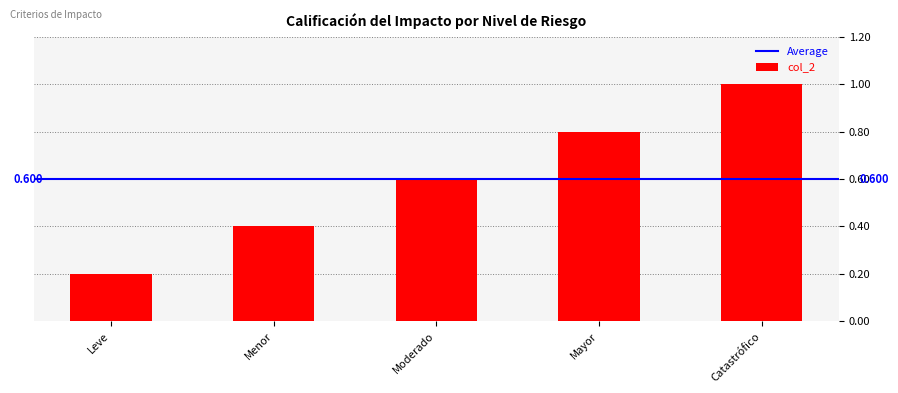

What is the change in value from Leve to Catastrófico?

+0.8